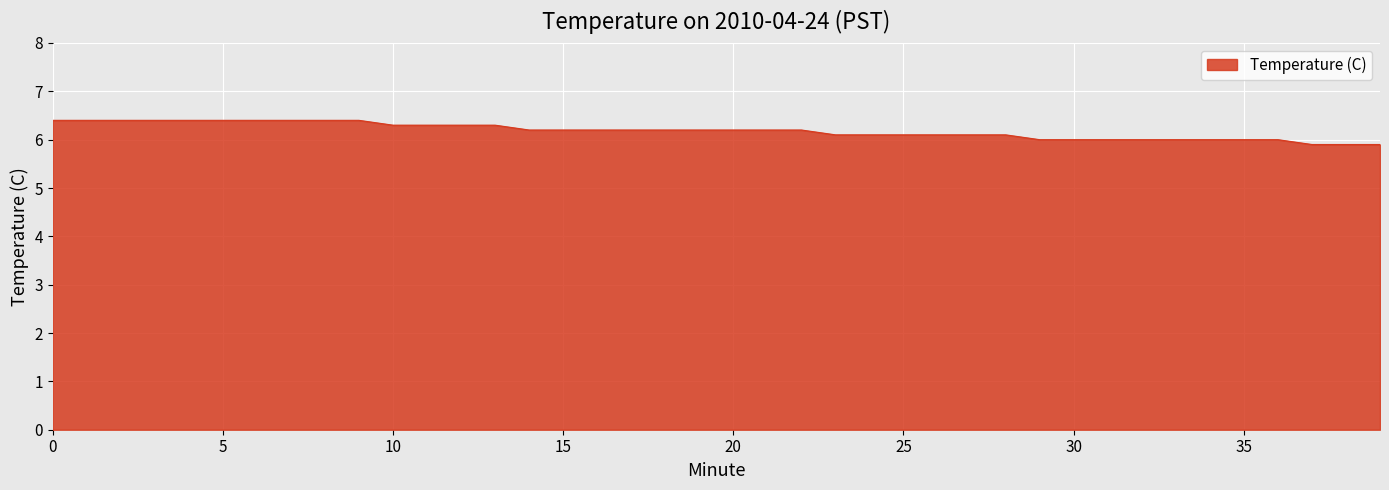

What is the difference between the maximum and minimum values?

0.5